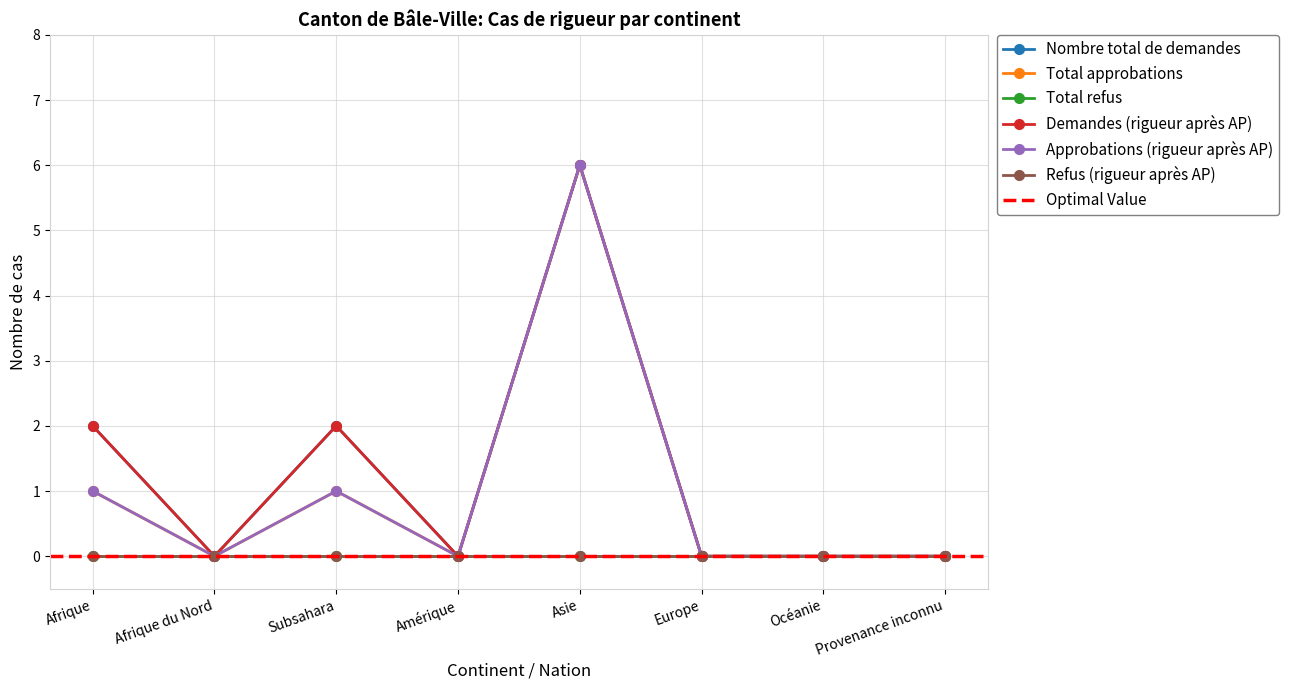

How many data points in Total approbations are above 0?

3